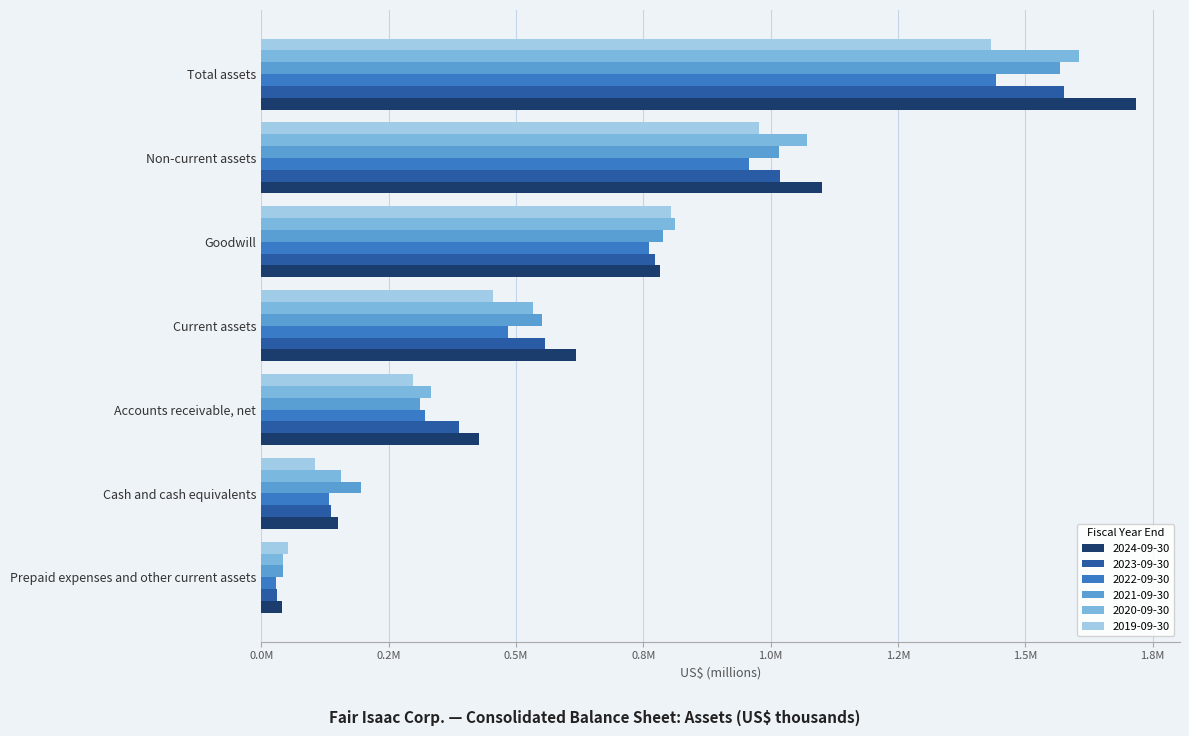

Which series has the largest range (max minus min)?

2024-09-30